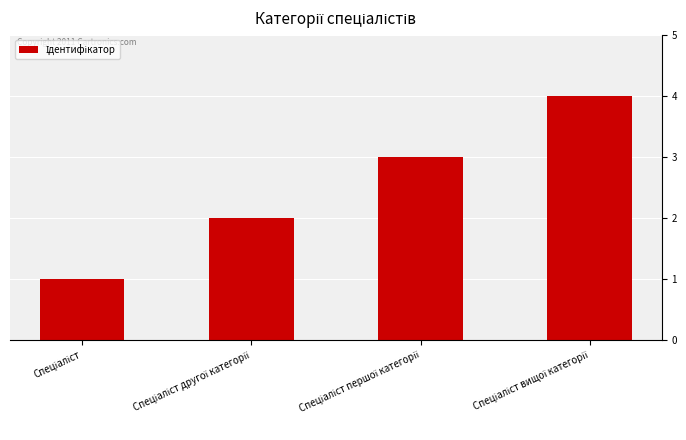

Reading right to left, list all the values displayed in this chart.

4	3	2	1